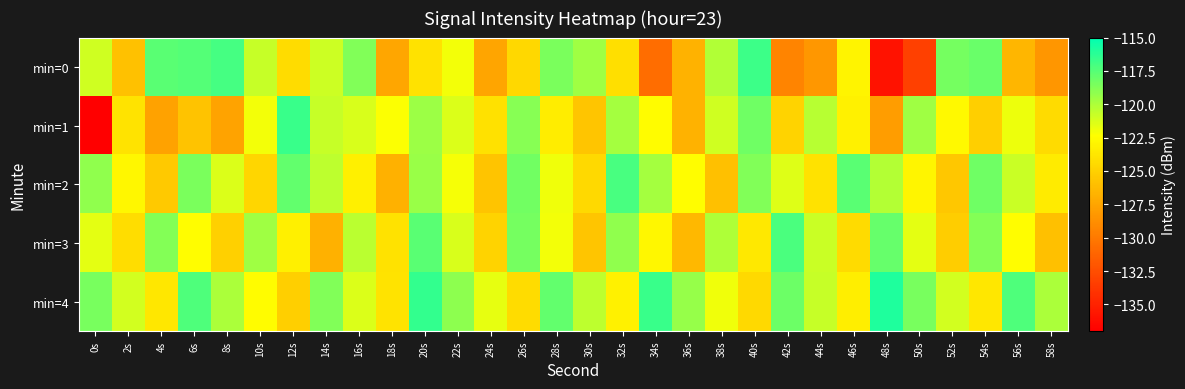

Reading left to right, transcribe all the data shown in this chart.

min=0: 0s=-121.0	2s=-125.9	4s=-117.6	6s=-117.5	8s=-117.0	10s=-120.7	12s=-124.3	14s=-120.9	16s=-118.8	18s=-127.4	20s=-124.0	22s=-122.0	24s=-127.5	26s=-124.6	28s=-118.6	30s=-119.6	32s=-124.1	34s=-130.7	36s=-126.7	38s=-120.1	40s=-116.7	42s=-129.4	44s=-128.3	46s=-122.9	48s=-135.9	50s=-133.3	52s=-118.4	54s=-118.0	56s=-126.5	58s=-128.3
min=1: 0s=-137.0	2s=-123.9	4s=-127.7	6s=-125.7	8s=-127.6	10s=-122.0	12s=-116.7	14s=-120.7	16s=-121.2	18s=-122.3	20s=-119.5	22s=-121.3	24s=-124.1	26s=-118.9	28s=-123.4	30s=-125.6	32s=-119.8	34s=-122.5	36s=-126.7	38s=-121.0	40s=-118.2	42s=-124.8	44s=-120.3	46s=-123.1	48s=-127.9	50s=-119.6	52s=-122.7	54s=-125.1	56s=-121.8	58s=-124.4
min=2: 0s=-119.2	2s=-122.8	4s=-125.4	6s=-118.6	8s=-121.3	10s=-124.7	12s=-117.9	14s=-120.5	16s=-123.2	18s=-126.8	20s=-119.4	22s=-122.1	24s=-125.7	26s=-118.3	28s=-121.9	30s=-124.5	32s=-117.1	34s=-119.8	36s=-122.4	38s=-126.0	40s=-118.7	42s=-121.4	44s=-124.0	46s=-117.6	48s=-120.2	50s=-122.9	52s=-125.5	54s=-118.2	56s=-120.8	58s=-123.5
min=3: 0s=-121.6	2s=-124.2	4s=-118.8	6s=-122.4	8s=-125.0	10s=-119.6	12s=-123.2	14s=-126.8	16s=-120.4	18s=-124.0	20s=-117.6	22s=-121.2	24s=-124.8	26s=-118.4	28s=-122.0	30s=-125.6	32s=-119.2	34s=-122.8	36s=-126.4	38s=-120.0	40s=-123.6	42s=-117.2	44s=-120.8	46s=-124.4	48s=-118.0	50s=-121.6	52s=-125.2	54s=-118.8	56s=-122.4	58s=-126.0
min=4: 0s=-118.5	2s=-121.1	4s=-123.7	6s=-117.3	8s=-119.9	10s=-122.5	12s=-125.1	14s=-118.7	16s=-121.3	18s=-123.9	20s=-116.5	22s=-119.1	24s=-121.7	26s=-124.3	28s=-117.9	30s=-120.5	32s=-123.1	34s=-116.7	36s=-119.3	38s=-121.9	40s=-124.5	42s=-118.1	44s=-120.7	46s=-123.3	48s=-115.9	50s=-118.5	52s=-121.1	54s=-123.7	56s=-117.3	58s=-119.9